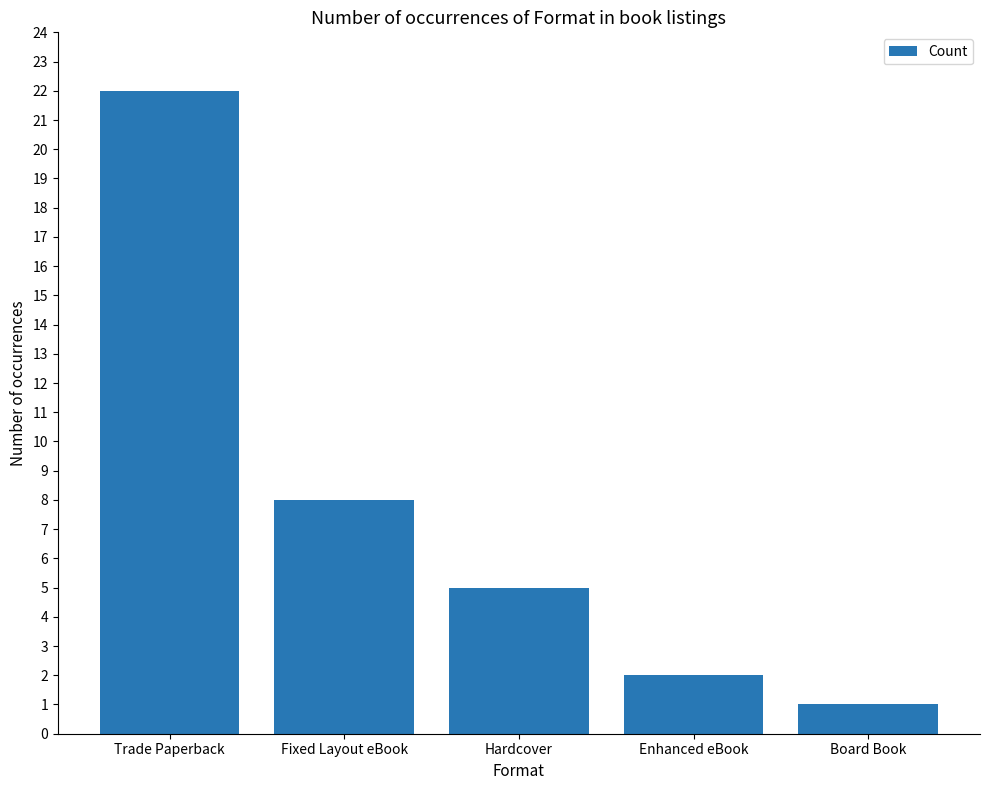

Rank the categories by value from lowest to highest.

Board Book, Enhanced eBook, Hardcover, Fixed Layout eBook, Trade Paperback